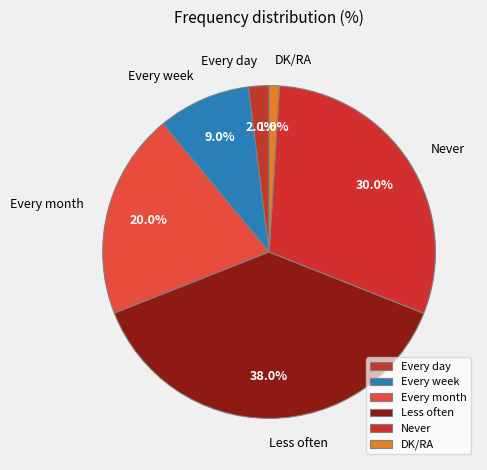

Which has a higher value, Every week or Every month?

Every month